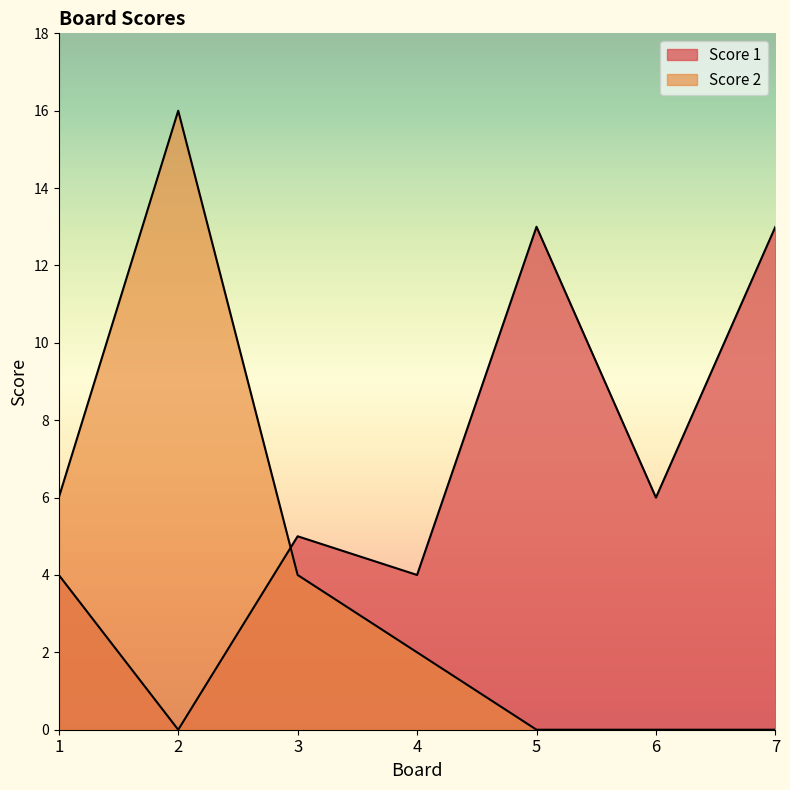

How many intersections are there between Score 2 and Score 1?

1